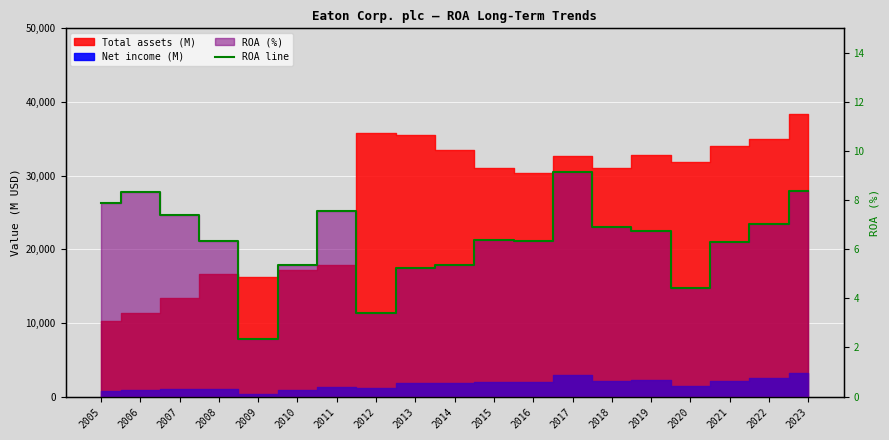

Reading left to right, transcribe all the data shown in this chart.

2005=7.9	2006=8.3	2007=7.4	2008=6.3	2009=2.4	2010=5.4	2011=7.5	2012=3.4	2013=5.2	2014=5.3	2015=6.4	2016=6.3	2017=9.2	2018=6.9	2019=6.7	2020=4.4	2021=6.3	2022=7.0	2023=8.4